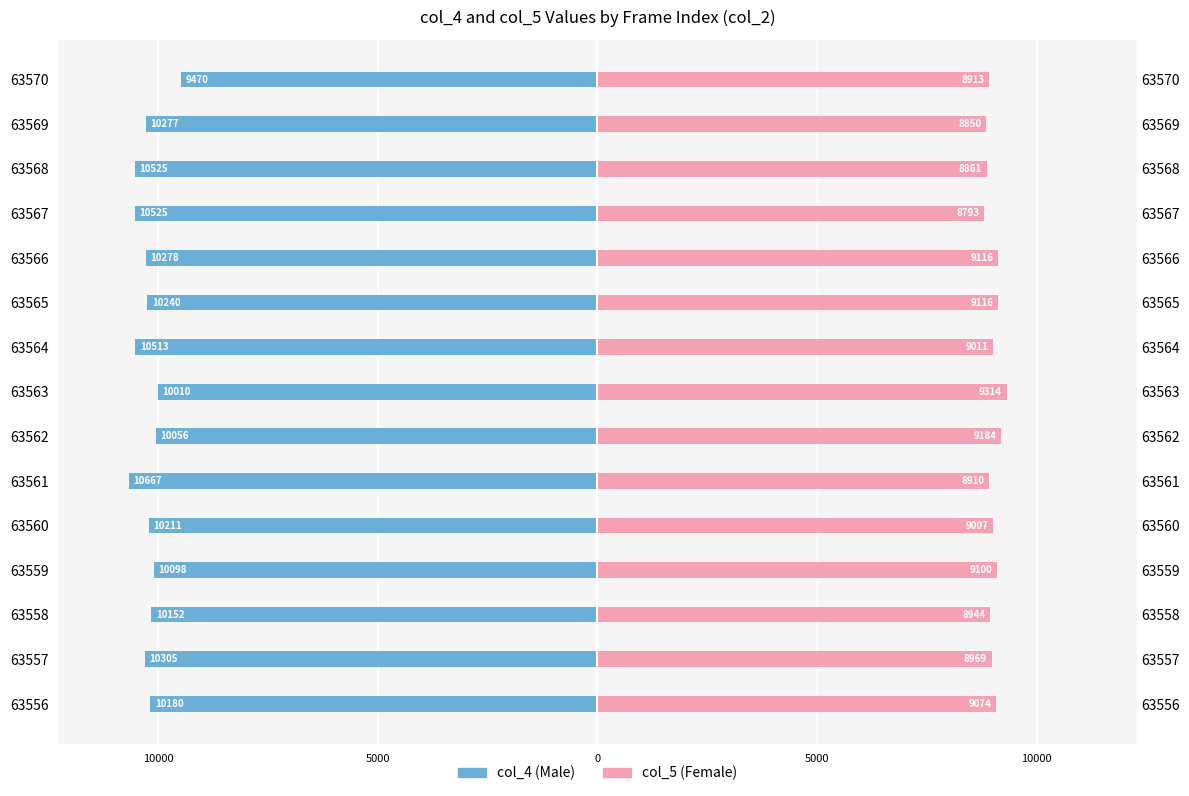

What is the difference between the highest and lowest values at 63558?

19096